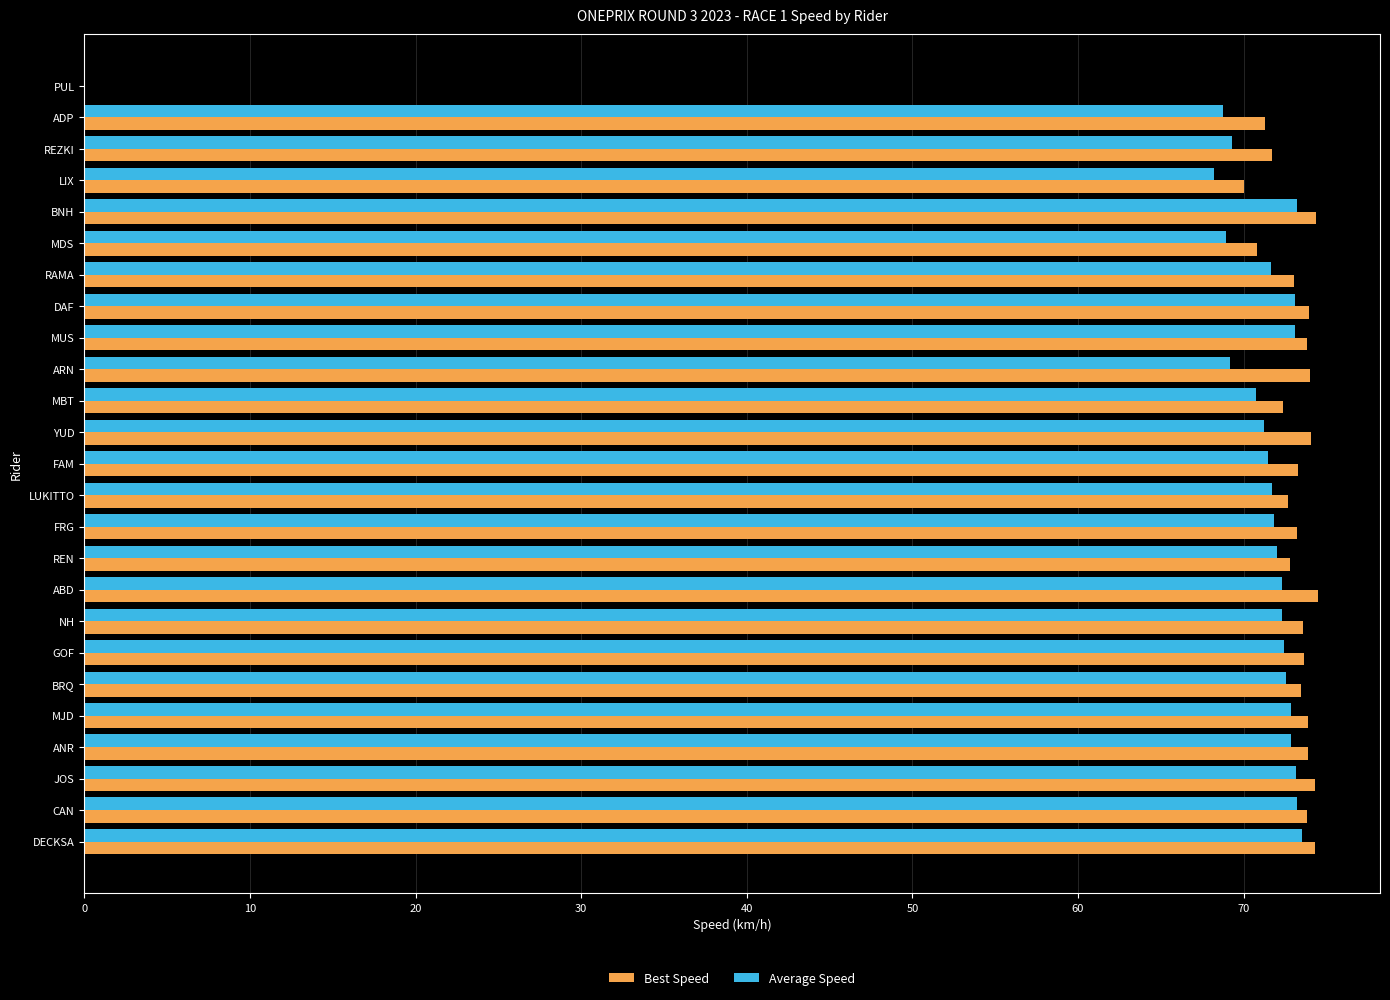

What is the highest value of the Best Speed series?

74.5